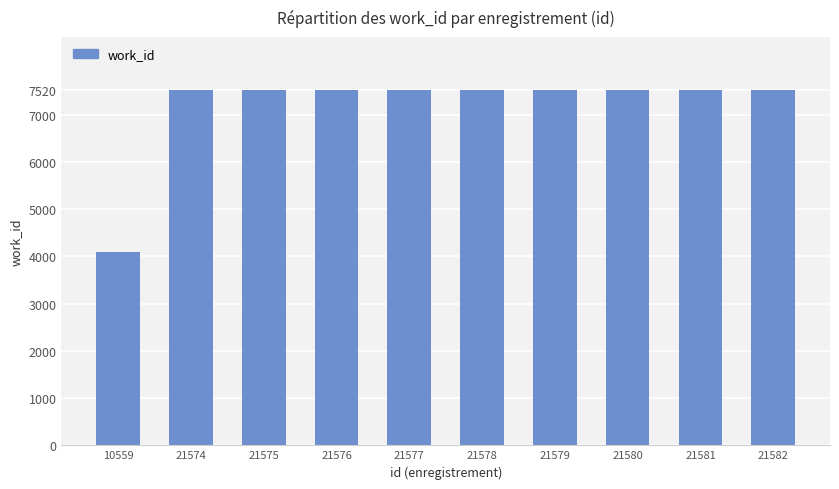

Count the number of categories in the chart.

10